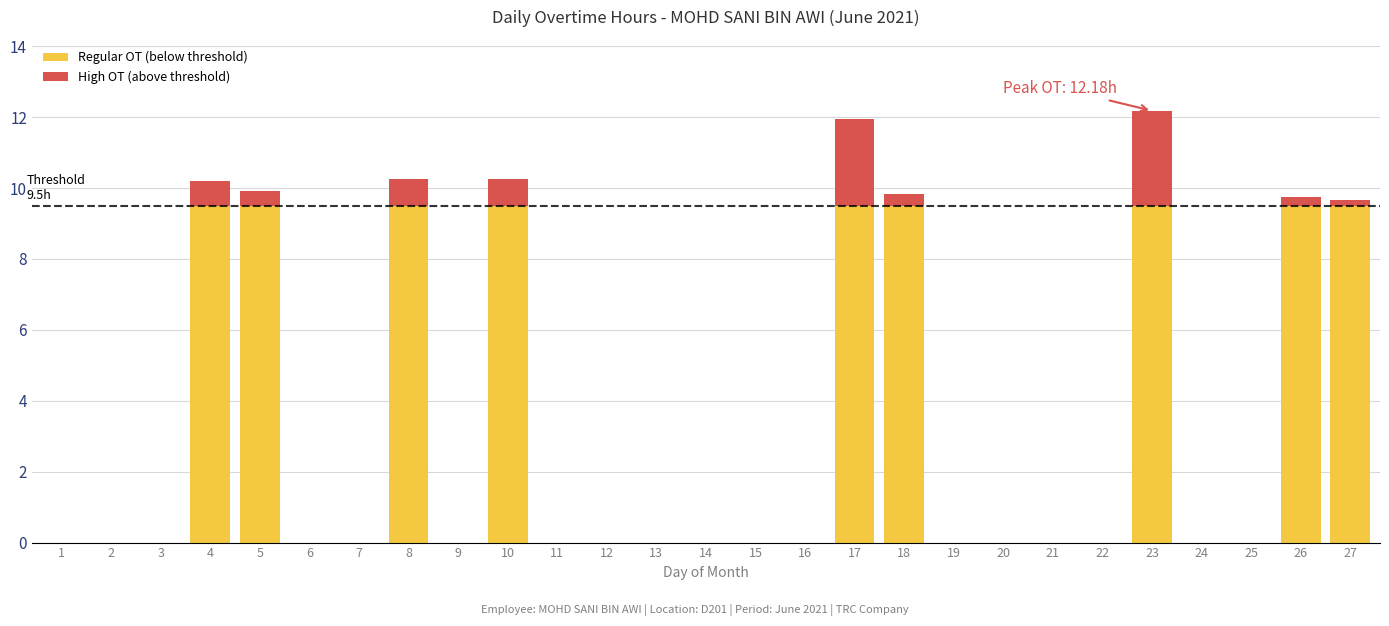

What is the total value across all series at 5?

9.9